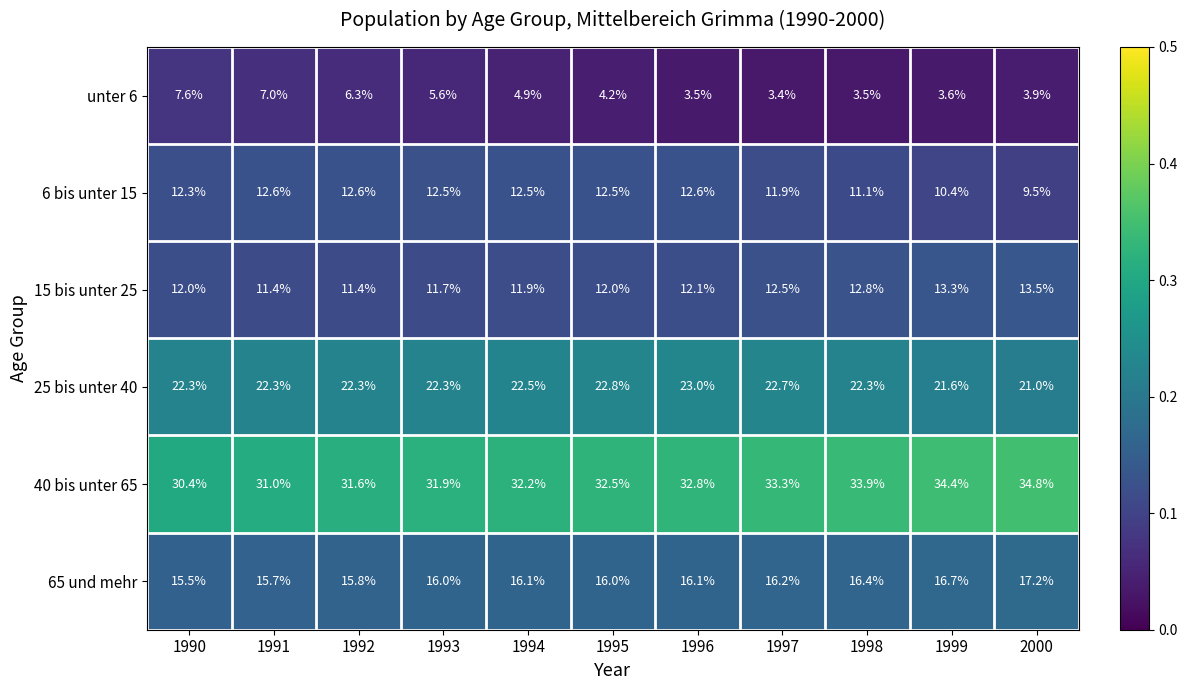

True or false: unter 6 has a value of 7.6 at 1990.

True